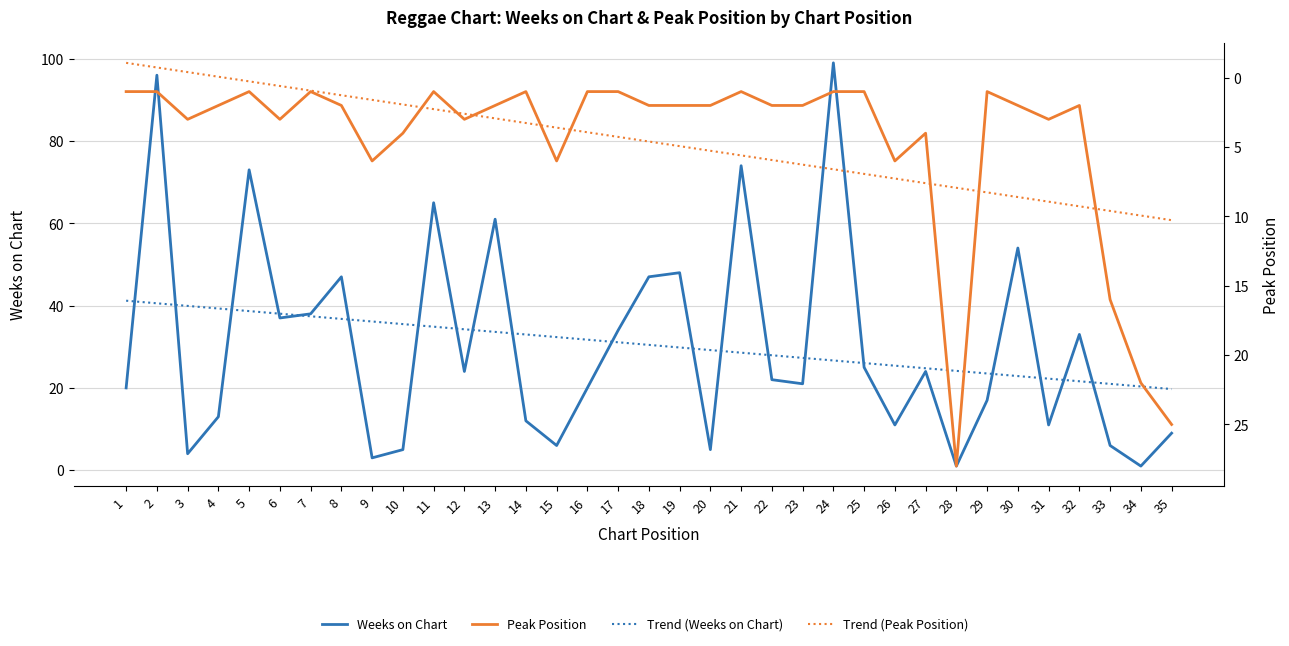

The value of Trend (Peak Position) at 34 is 3.8. True or false?

False